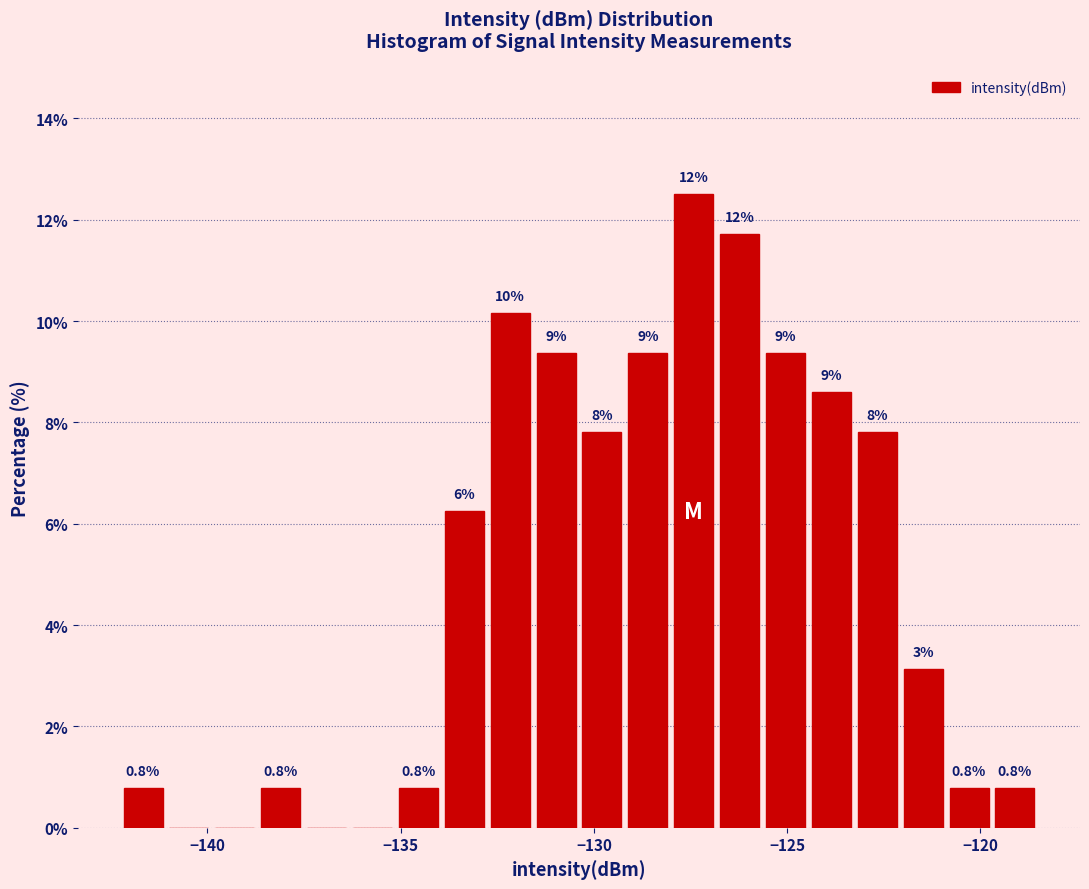

Read against the x-axis, roughly where is the centre of the tallest bar?

-127.5